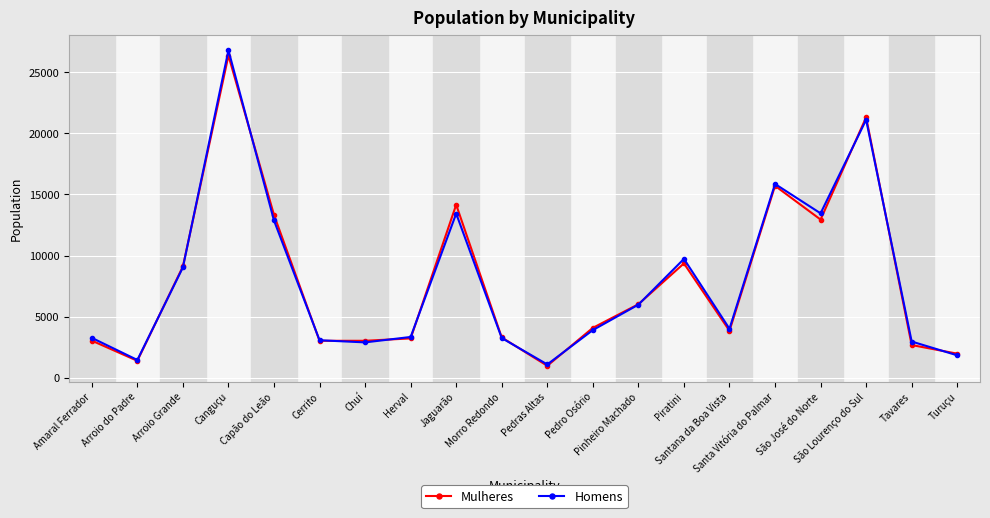

What is the smallest value displayed?

978